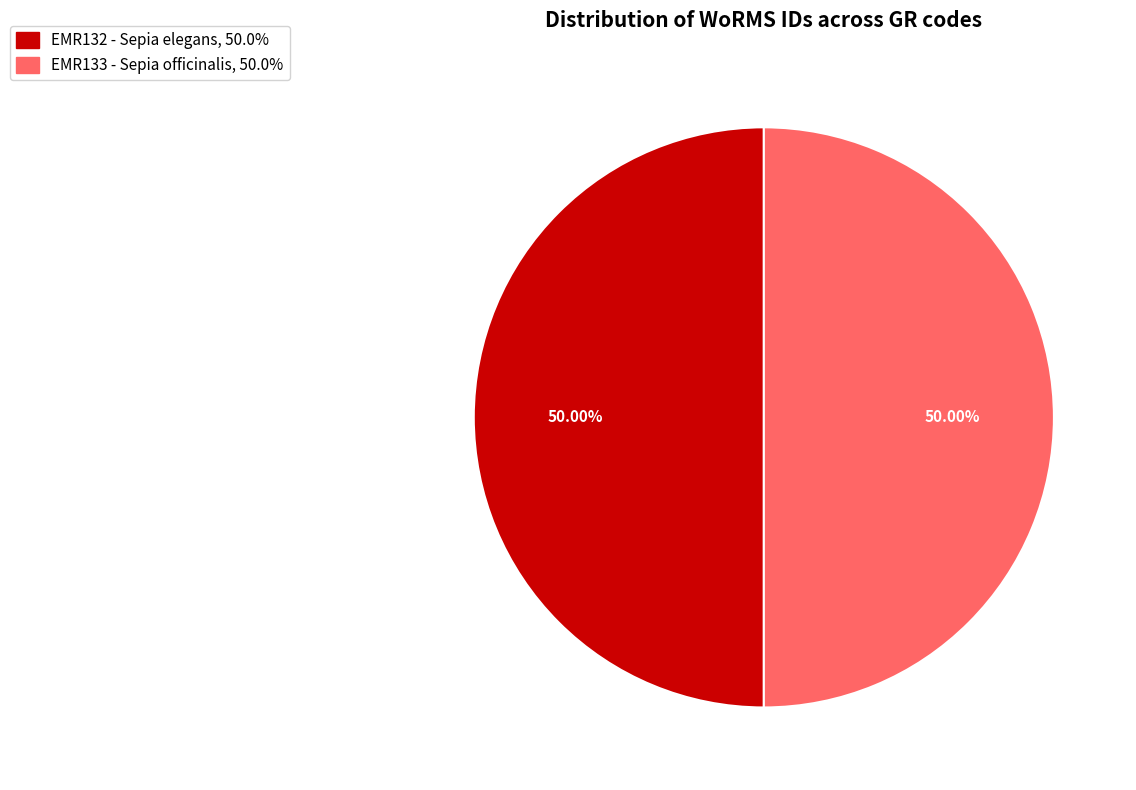

What portion of the pie excludes EMR132 - Sepia elegans?

50.0%